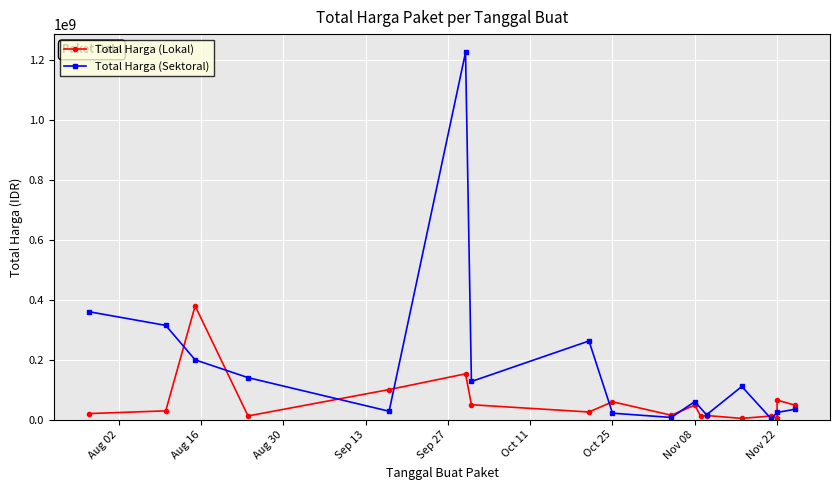

What is the difference between the maximum and minimum values in the Total Harga (Lokal) series?

375250000